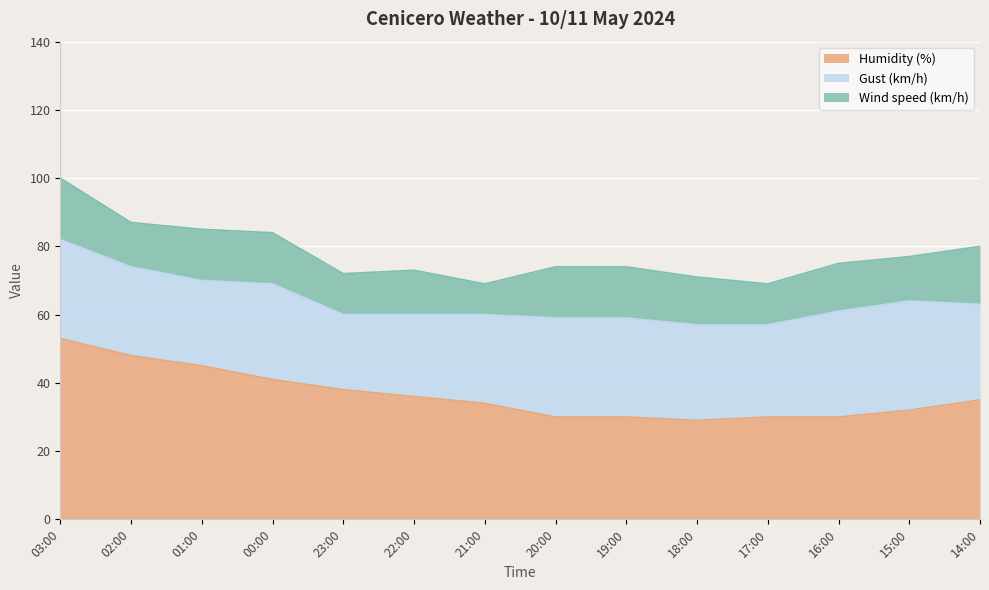

True or false: Humidity (%) and Wind speed (km/h) intersect in this chart.

False